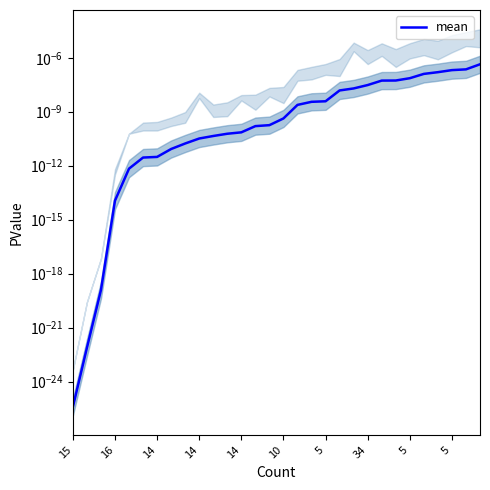

True or false: the data has more than 1 interior local peaks.

False